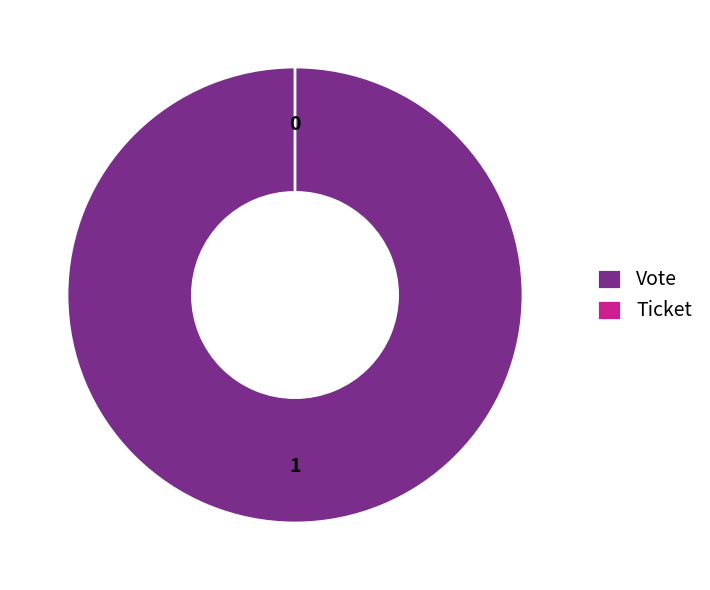

Which slice is the smallest?

Ticket